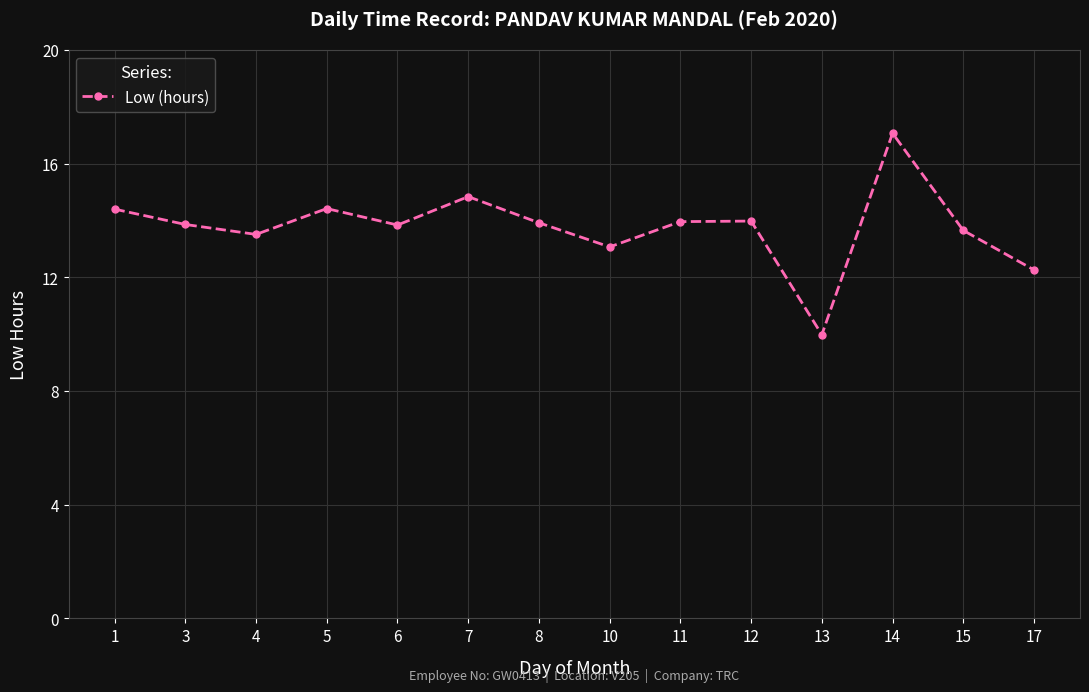

What is the greatest value displayed?

17.1